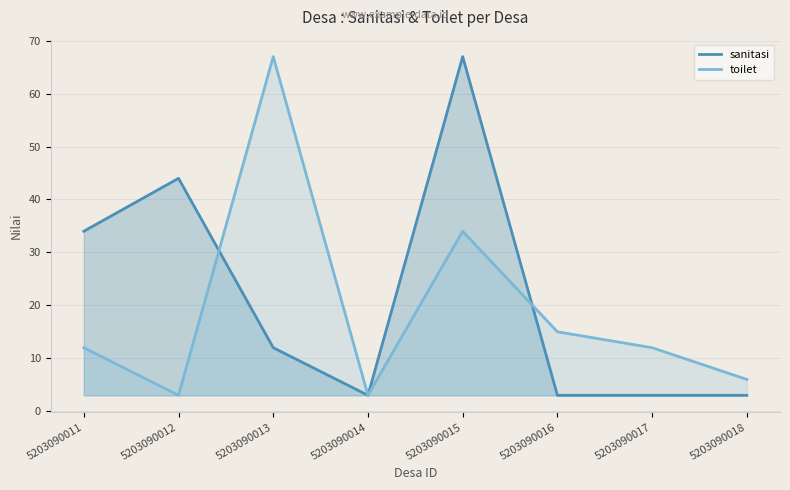

Where is the first local maximum for sanitasi?

5203090012